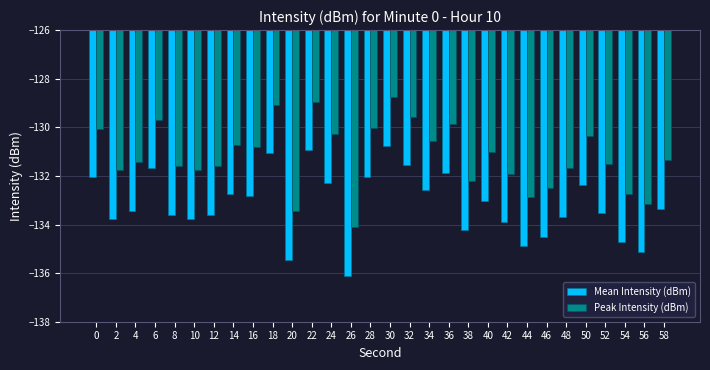

What is the value of the Mean Intensity (dBm) bar at the 6th from the left?

-133.8